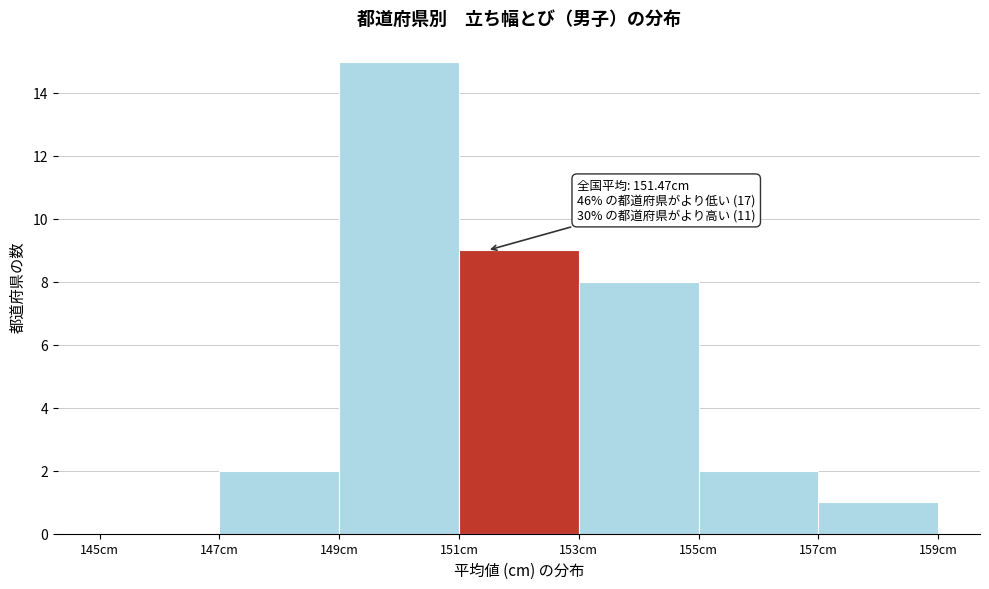

Which range on the x-axis has the tallest bar?

149 to 151